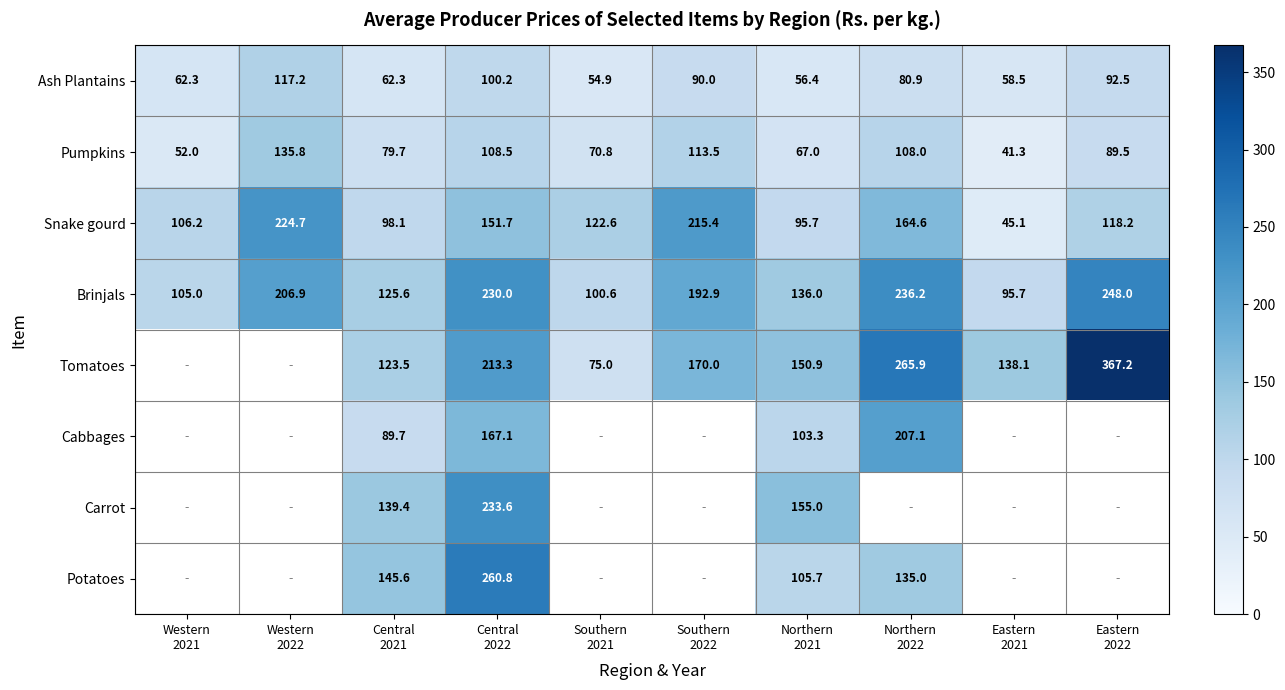

Between Central
2021 and Eastern
2022, which is larger?

Eastern
2022